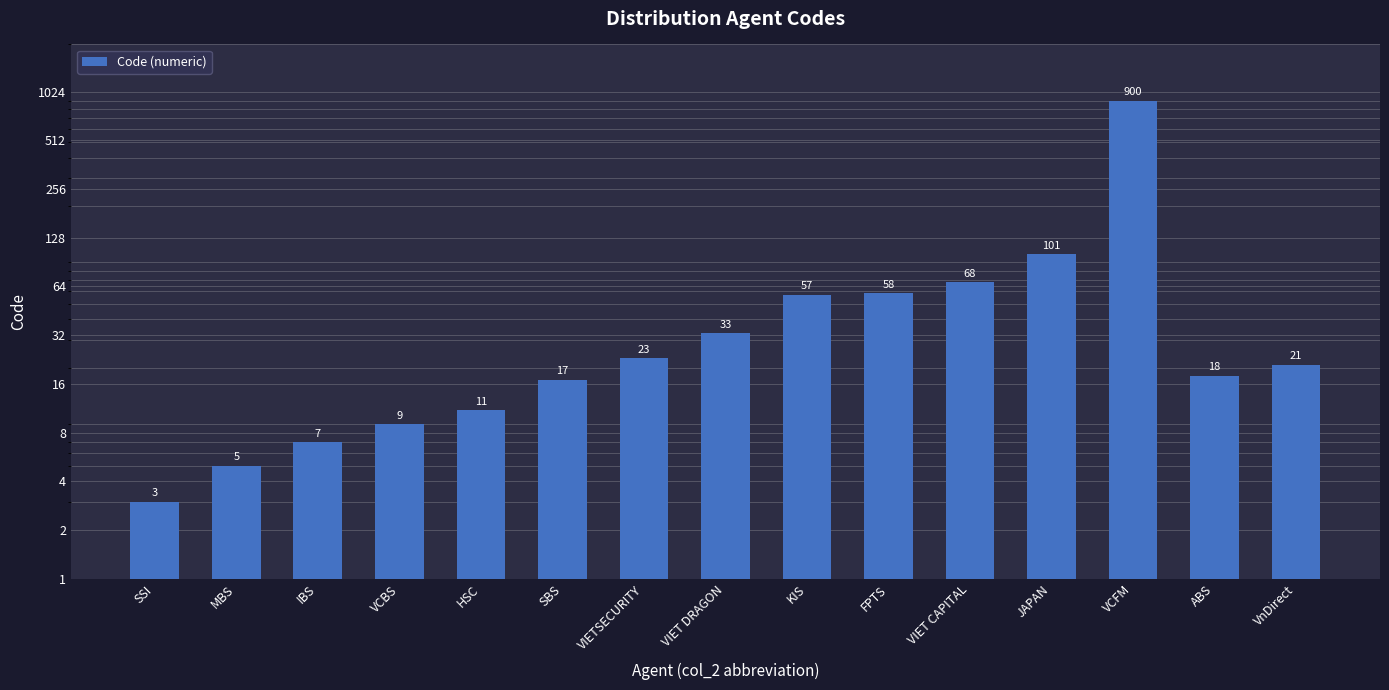

Reading right to left, extract all data points from this chart.

VnDirect=21	ABS=18	VCFM=900	JAPAN=101	VIET CAPITAL=68	FPTS=58	KIS=57	VIET DRAGON=33	VIETSECURITY=23	SBS=17	HSC=11	VCBS=9	IBS=7	MBS=5	SSI=3